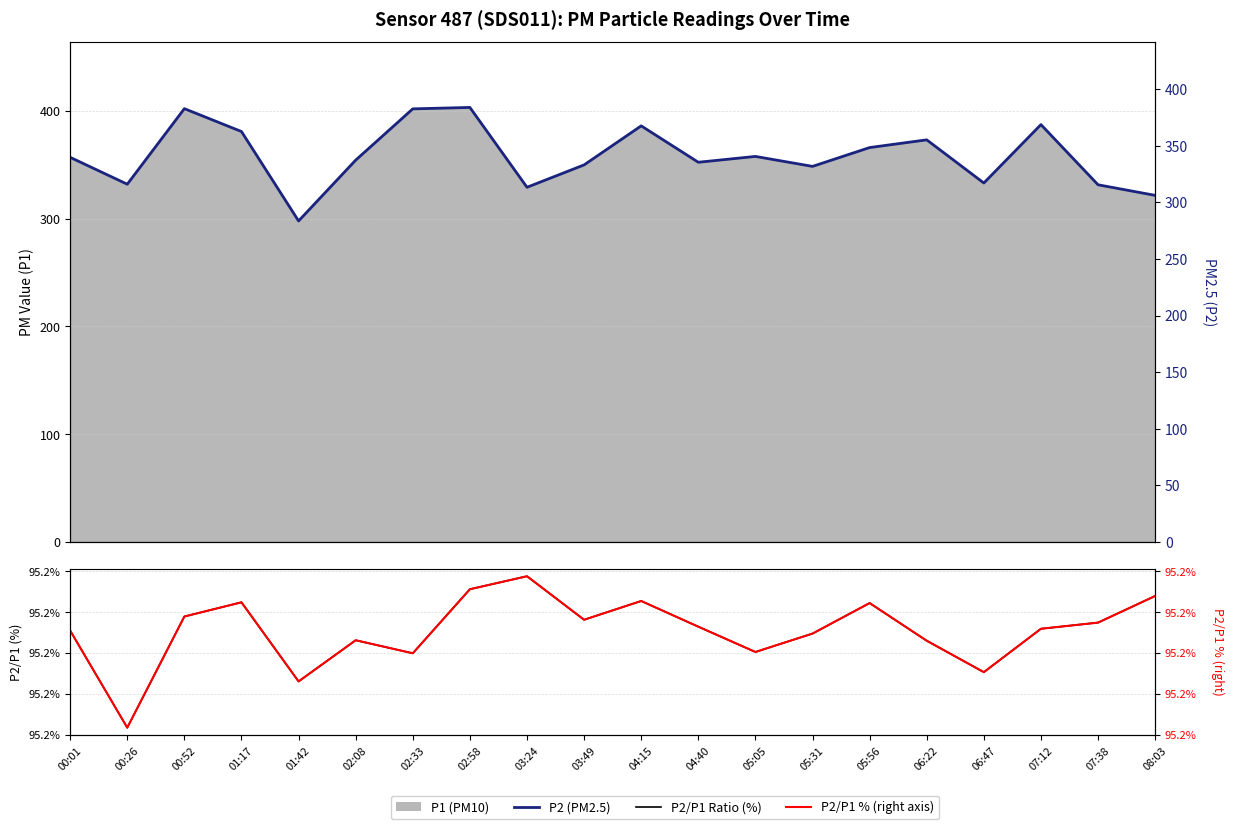

At how many categories does at least one series exceed 346?

8